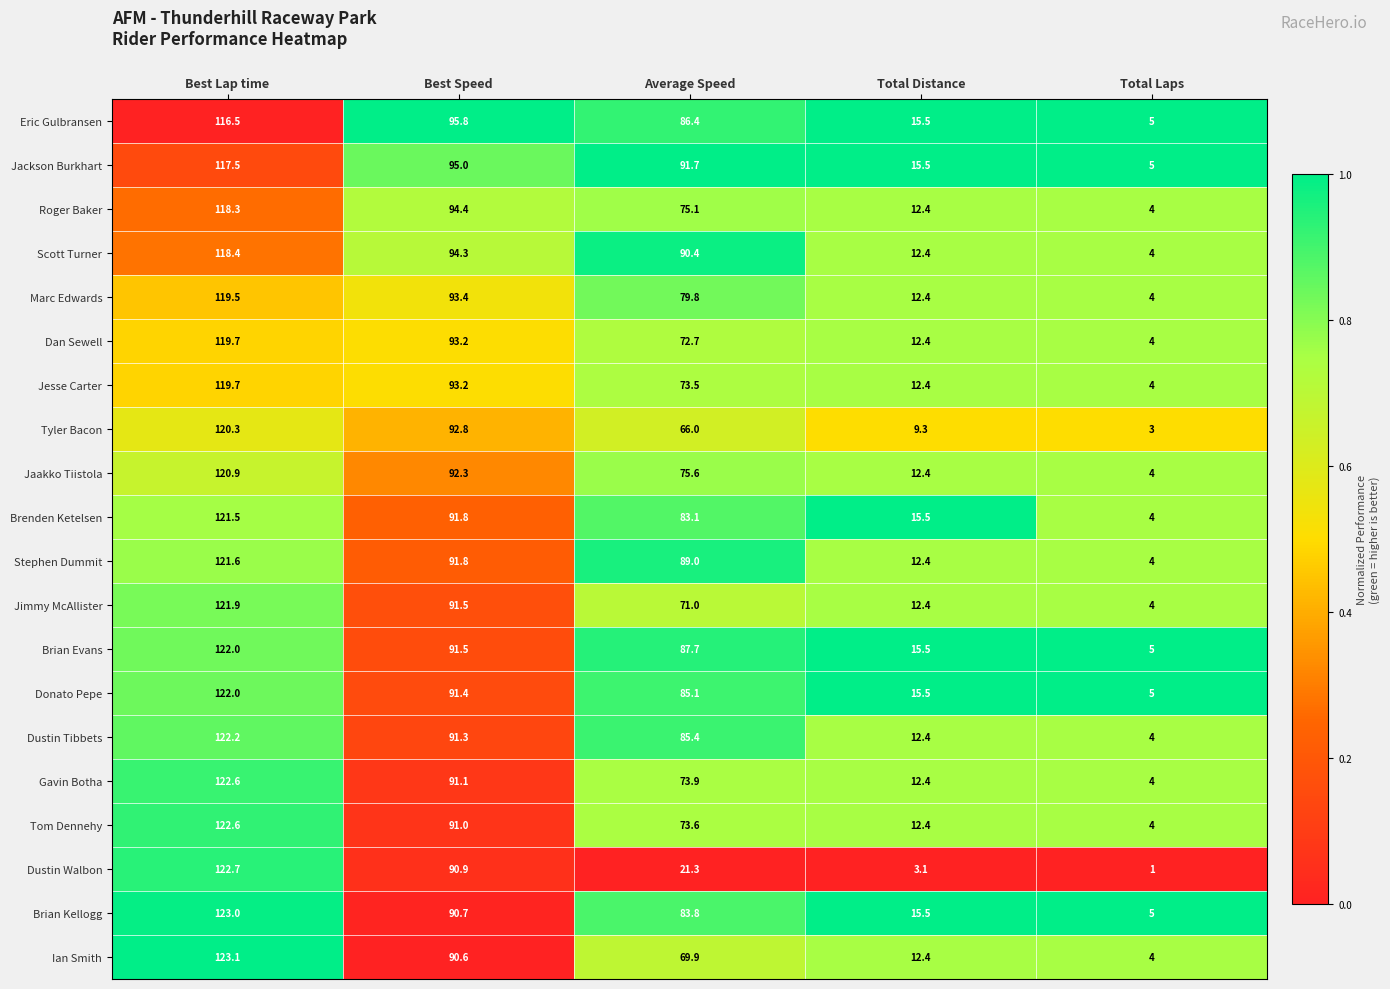

What is the sum of the Scott Turner values at Average Speed and Best Speed?

184.7